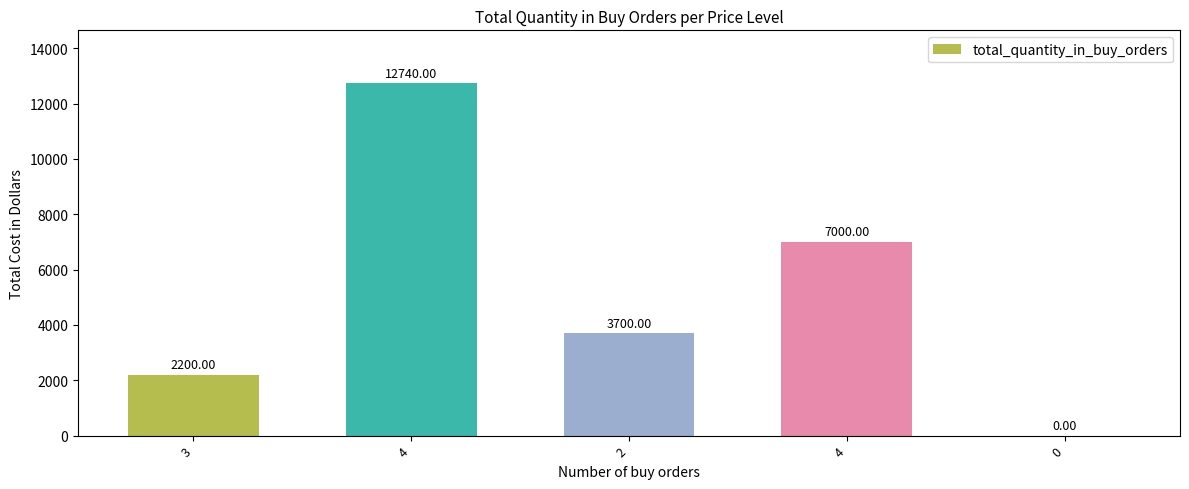

How many distinct data groups are displayed?

1